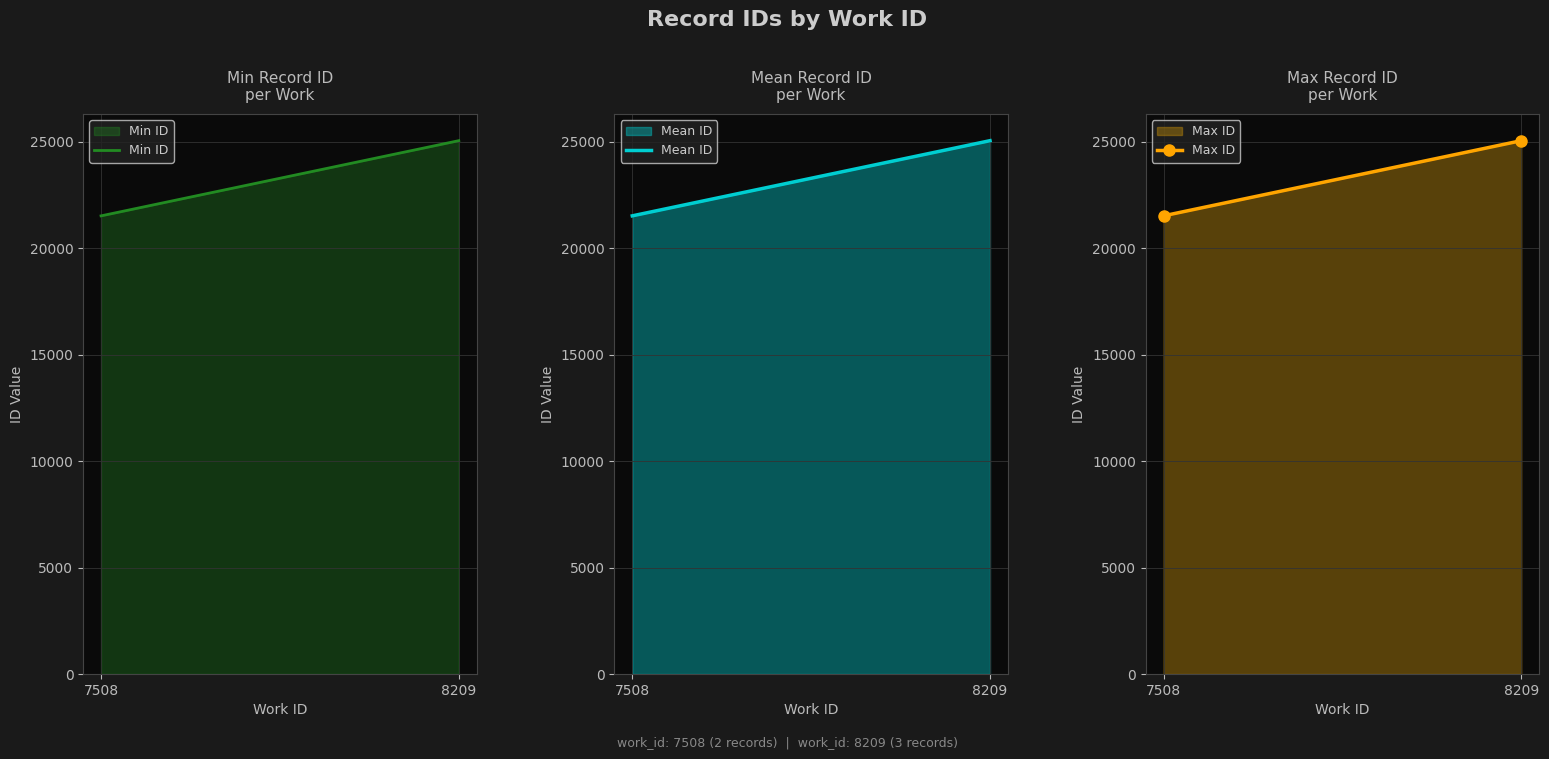

Count the number of categories in the chart.

2